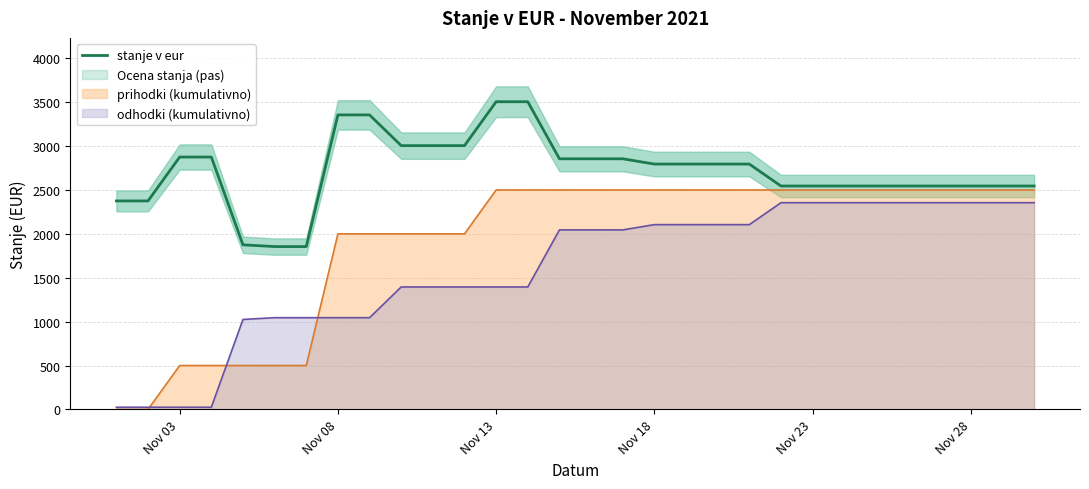

What is the difference between the maximum and minimum values?

1650